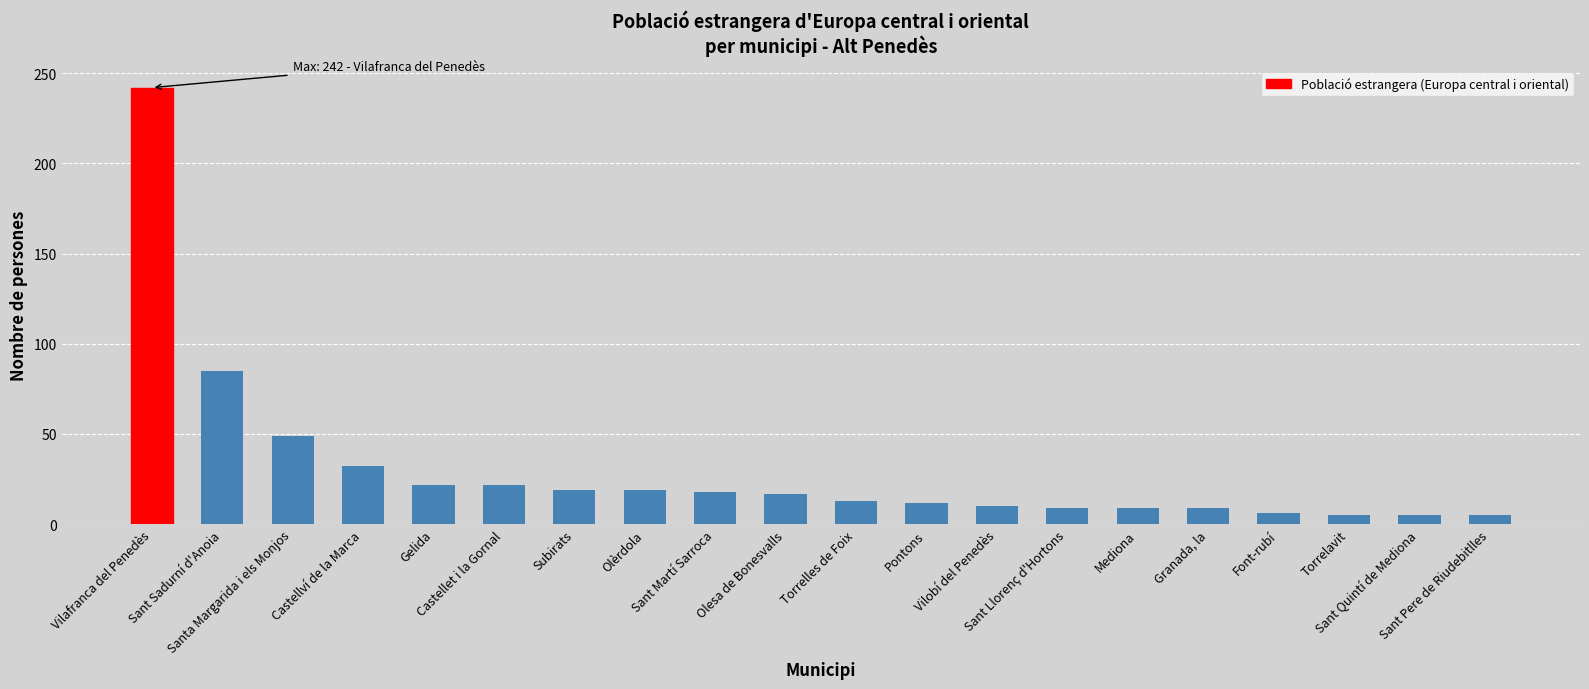

What is the maximum value shown in the chart?

242